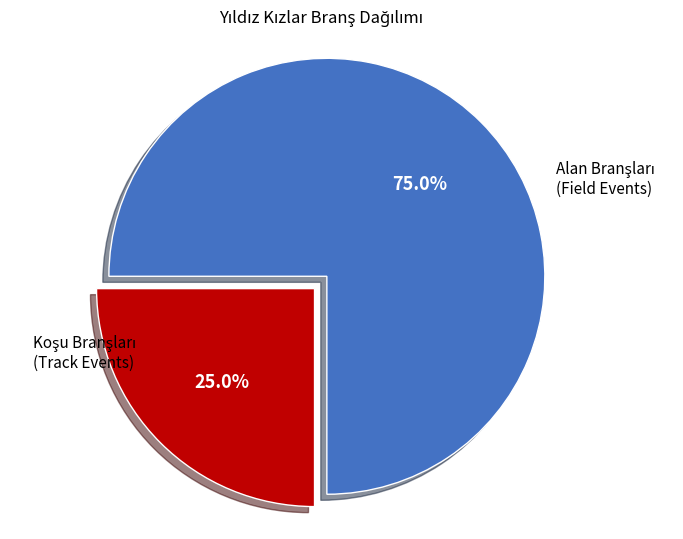

Is there a majority slice in this chart?

Yes